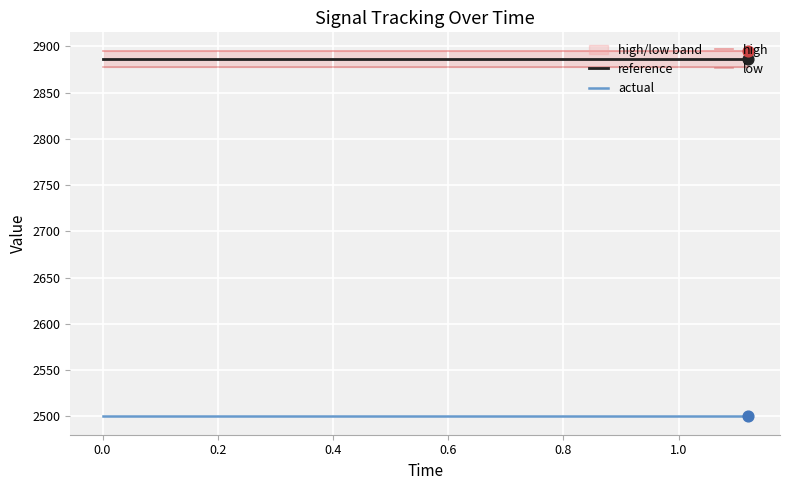

What is the lowest value of the actual series?

2500.0